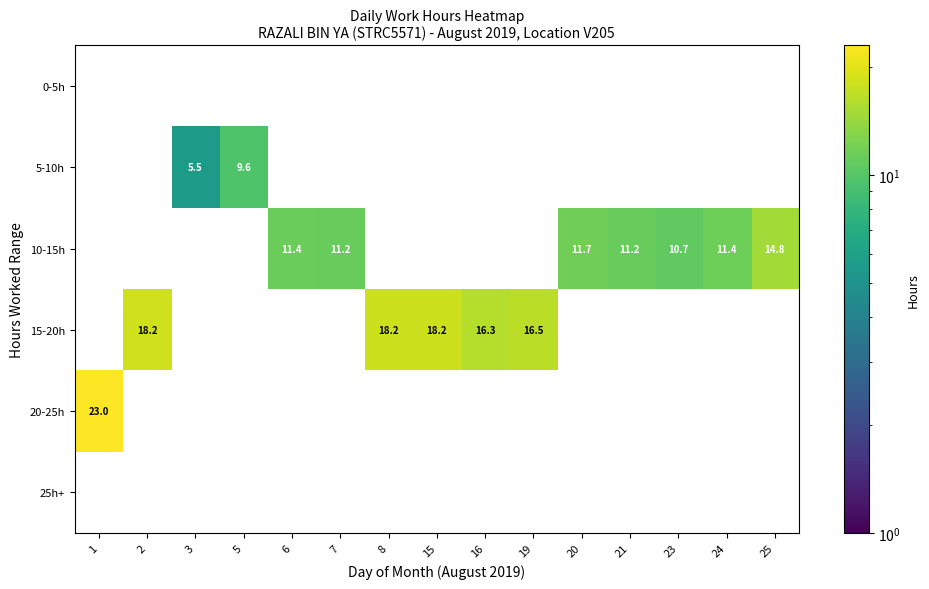

What is the sum of the 15-20h values at 16 and 15?

34.5